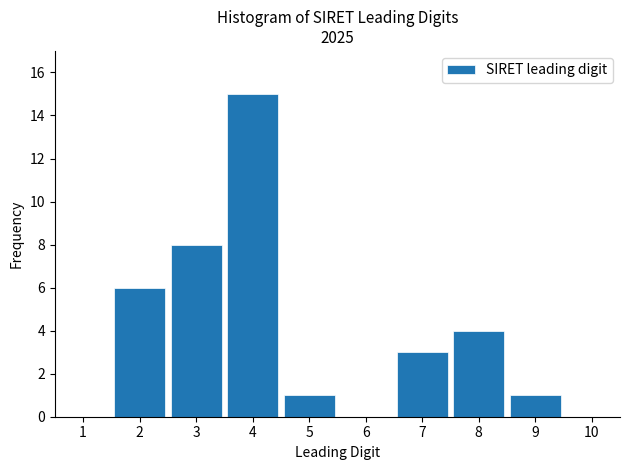

Which range on the x-axis has the tallest bar?

3.5 to 4.5